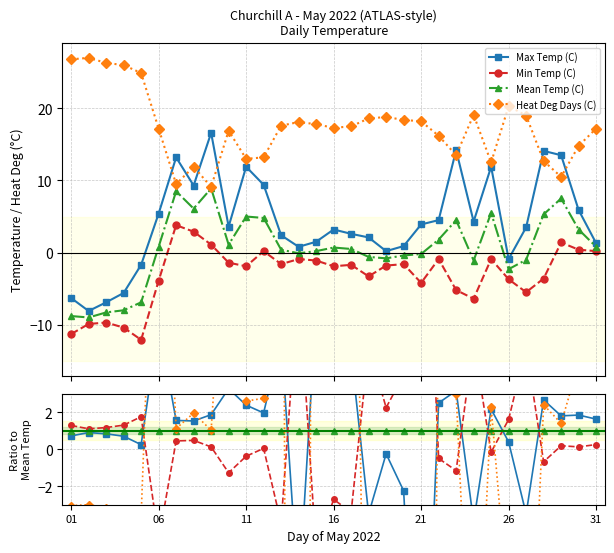

True or false: Min Temp (C) has a value of -5.7 at 16.

False